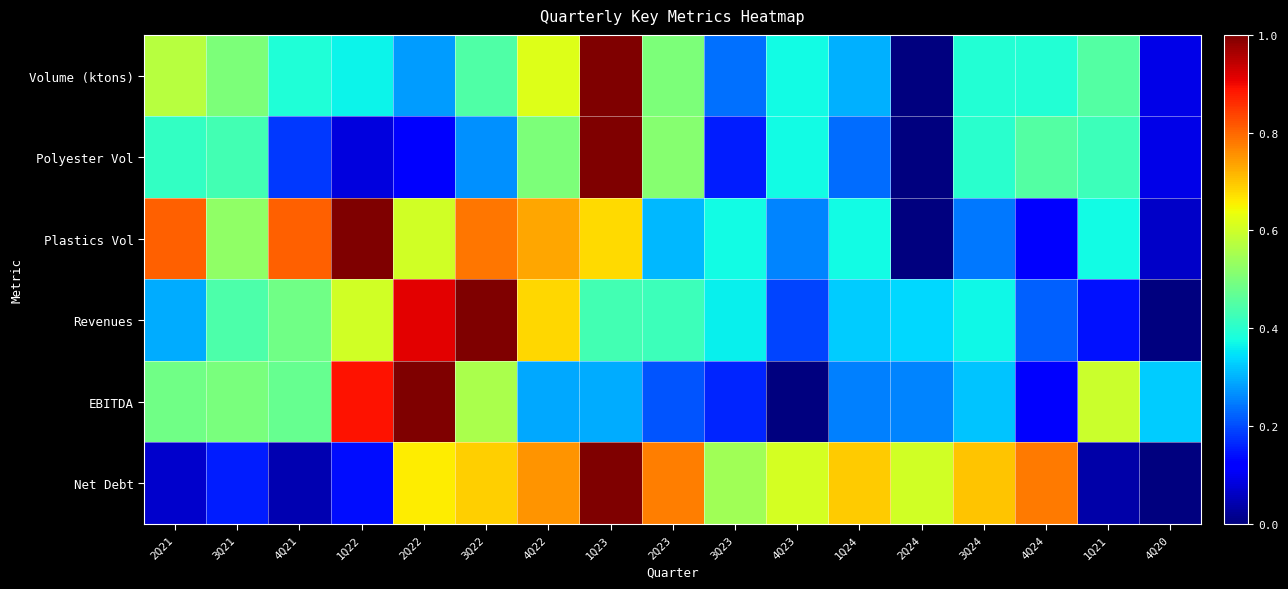

Reading right to left, extract all data points from this chart.

Volume (ktons): 4Q20=0.1	1Q21=0.5	4Q24=0.4	3Q24=0.4	2Q24=0.0	1Q24=0.3	4Q23=0.4	3Q23=0.2	2Q23=0.5	1Q23=1.0	4Q22=0.6	3Q22=0.4	2Q22=0.3	1Q22=0.4	4Q21=0.4	3Q21=0.5	2Q21=0.6
Polyester Vol: 4Q20=0.1	1Q21=0.4	4Q24=0.4	3Q24=0.4	2Q24=0.0	1Q24=0.2	4Q23=0.4	3Q23=0.2	2Q23=0.5	1Q23=1.0	4Q22=0.5	3Q22=0.3	2Q22=0.1	1Q22=0.1	4Q21=0.2	3Q21=0.4	2Q21=0.4
Plastics Vol: 4Q20=0.1	1Q21=0.4	4Q24=0.1	3Q24=0.2	2Q24=0.0	1Q24=0.4	4Q23=0.3	3Q23=0.4	2Q23=0.3	1Q23=0.7	4Q22=0.7	3Q22=0.8	2Q22=0.6	1Q22=1.0	4Q21=0.8	3Q21=0.5	2Q21=0.8
Revenues: 4Q20=0.0	1Q21=0.1	4Q24=0.2	3Q24=0.4	2Q24=0.3	1Q24=0.3	4Q23=0.2	3Q23=0.4	2Q23=0.4	1Q23=0.4	4Q22=0.7	3Q22=1.0	2Q22=0.9	1Q22=0.6	4Q21=0.5	3Q21=0.4	2Q21=0.3
EBITDA: 4Q20=0.3	1Q21=0.6	4Q24=0.1	3Q24=0.3	2Q24=0.3	1Q24=0.3	4Q23=0.0	3Q23=0.2	2Q23=0.2	1Q23=0.3	4Q22=0.3	3Q22=0.6	2Q22=1.0	1Q22=0.9	4Q21=0.5	3Q21=0.5	2Q21=0.5
Net Debt: 4Q20=0.0	1Q21=0.0	4Q24=0.8	3Q24=0.7	2Q24=0.6	1Q24=0.7	4Q23=0.6	3Q23=0.5	2Q23=0.8	1Q23=1.0	4Q22=0.8	3Q22=0.7	2Q22=0.7	1Q22=0.1	4Q21=0.0	3Q21=0.2	2Q21=0.1